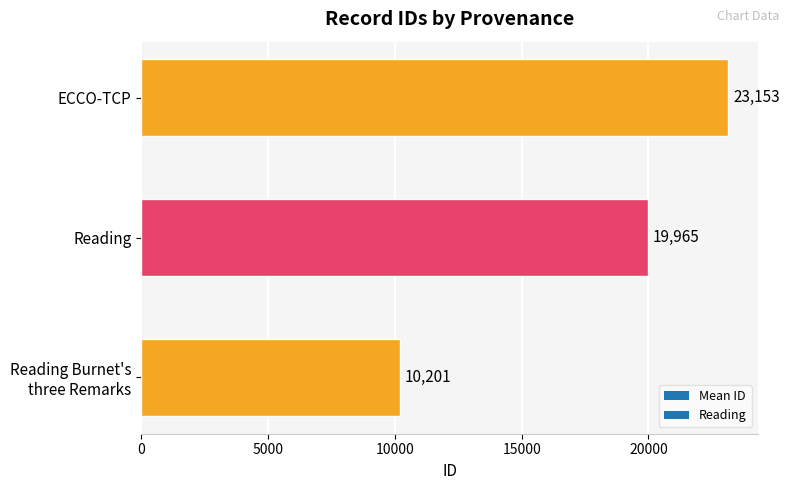

What is the difference between the maximum and minimum values?

12952.0